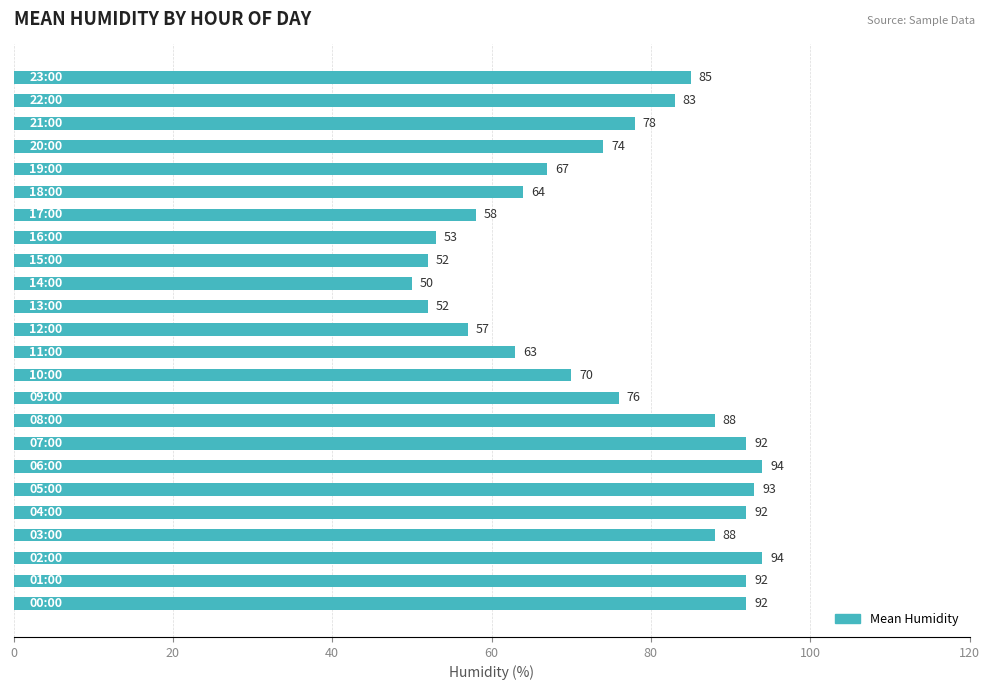

What is the sum of all values?

1807